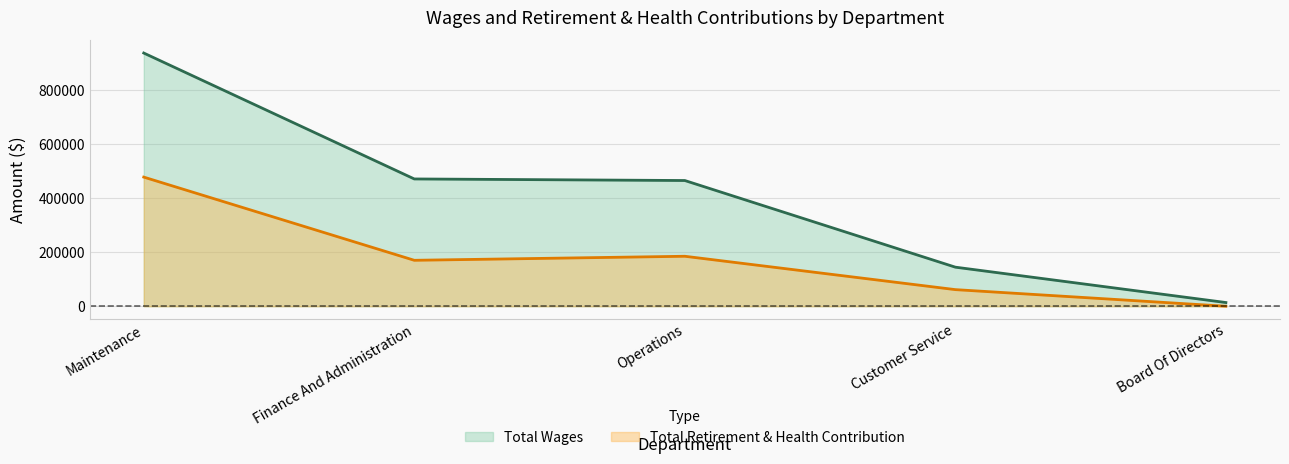

What is the difference between the highest and lowest values at Operations?

279824